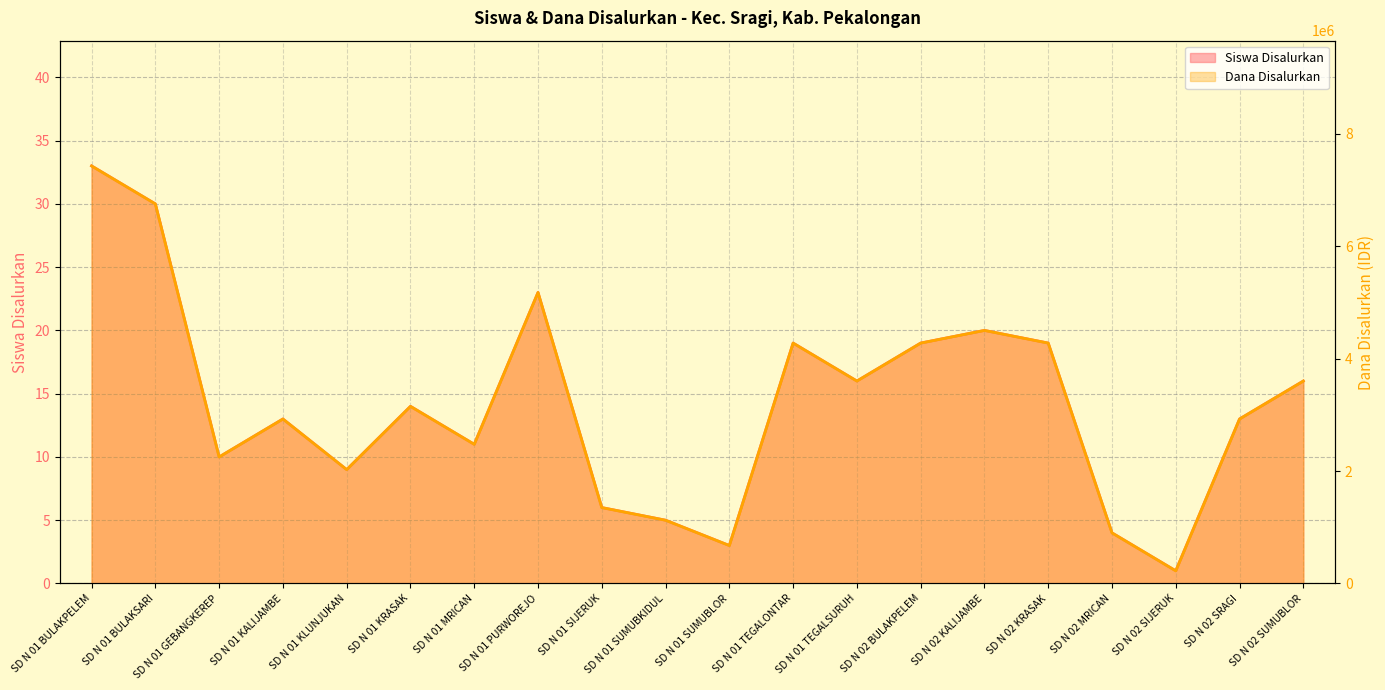

True or false: Siswa Disalurkan and Dana Disalurkan cross at least once.

False